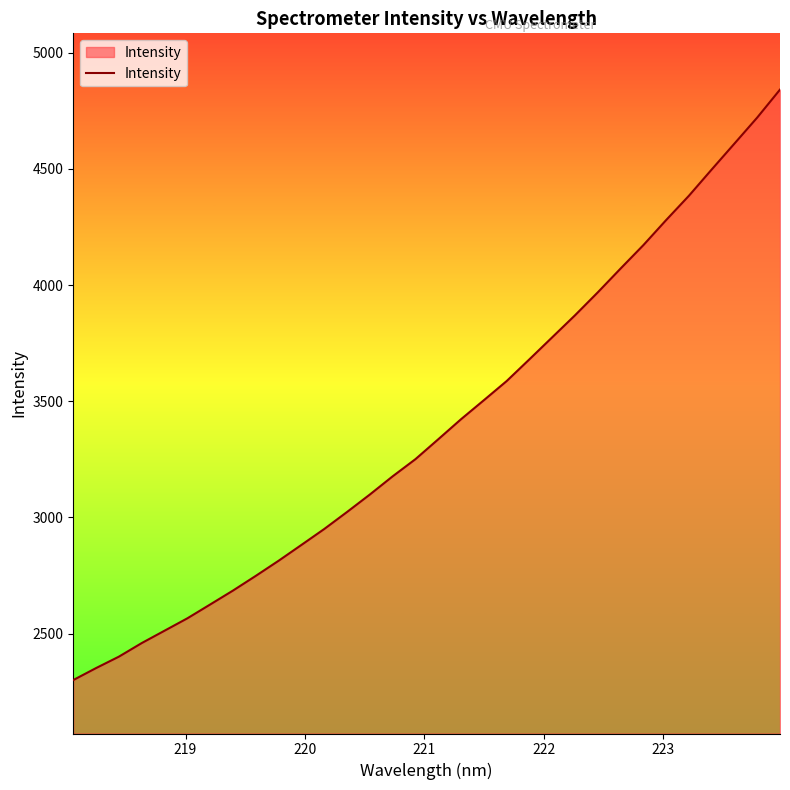

What is the difference between the maximum and minimum values?

2540.8